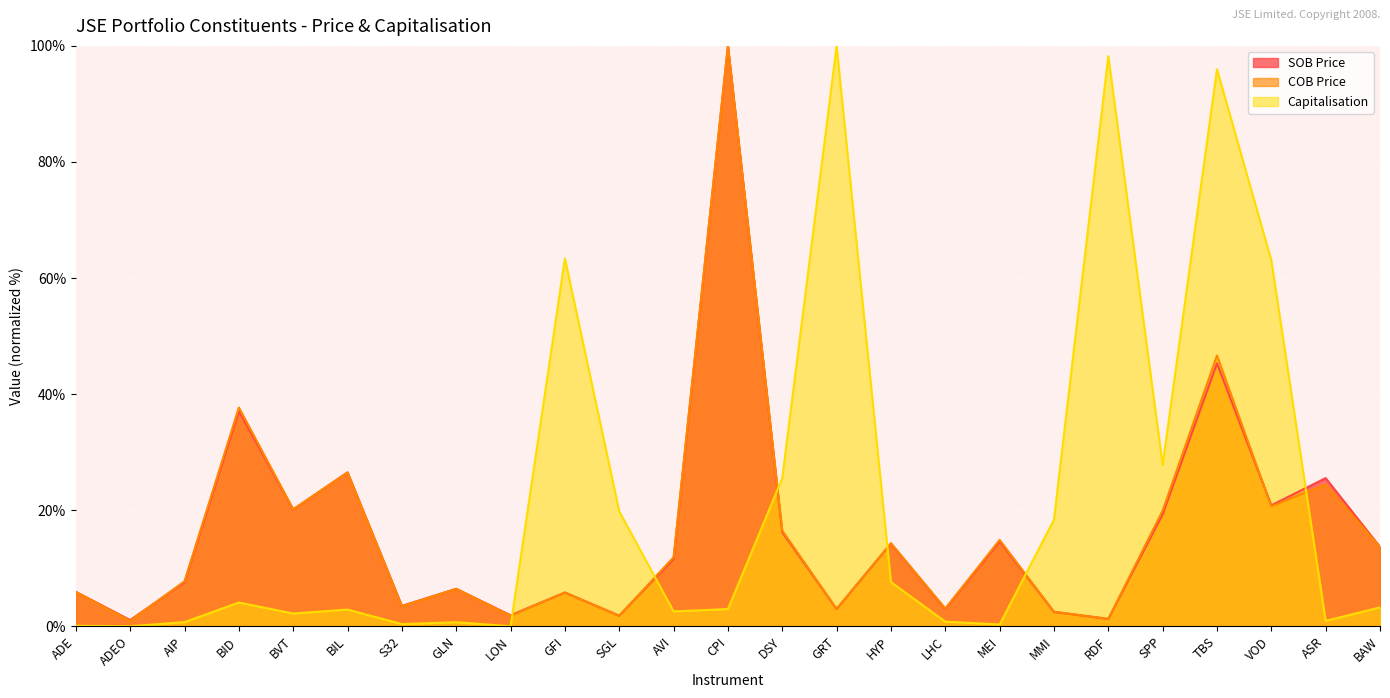

What is the average value of the SOB Price series?

16.4